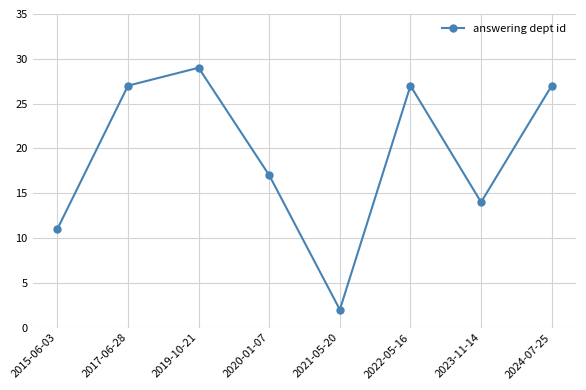

Reading left to right, extract all data points from this chart.

11	27	29	17	2	27	14	27